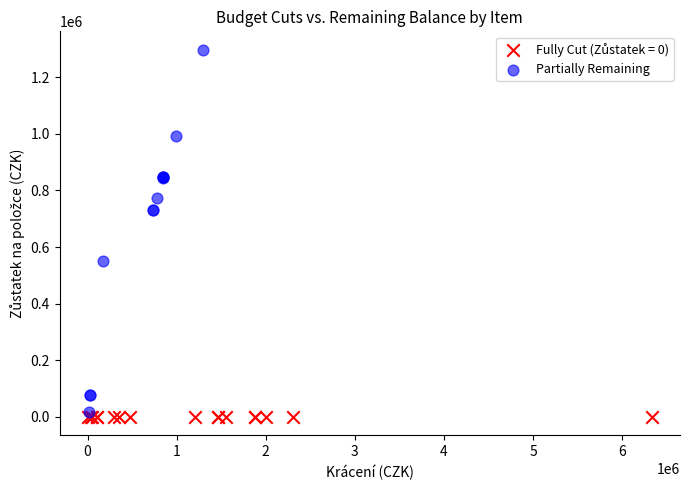

Which series reaches the maximum Y coordinate?

Partially Remaining